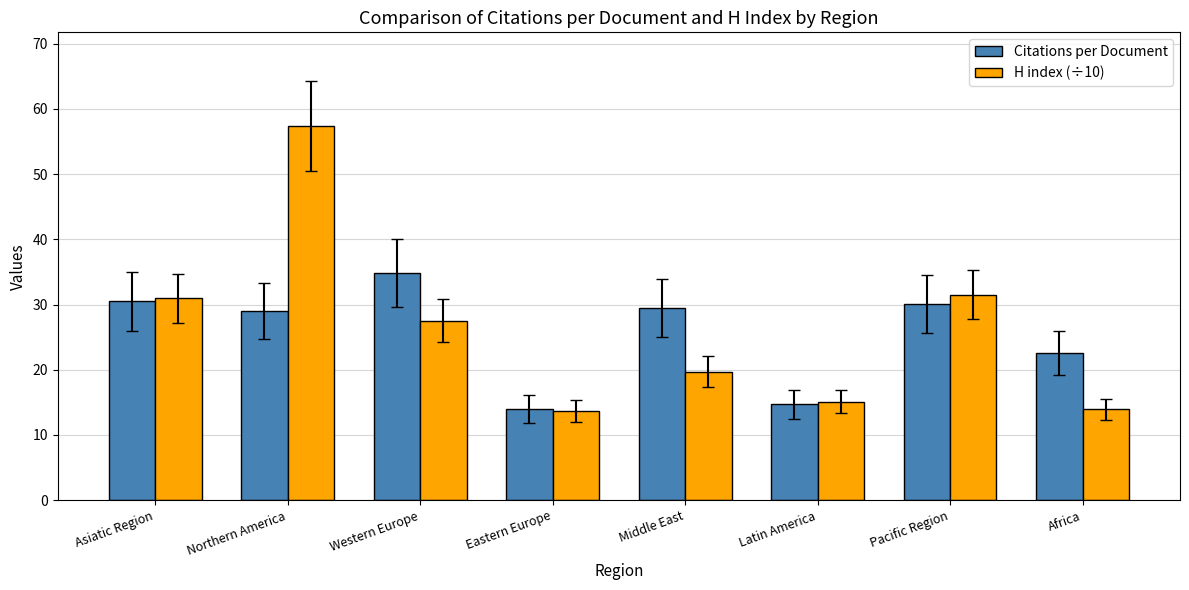

What value does the Citations per Document series have at Asiatic Region?

30.5